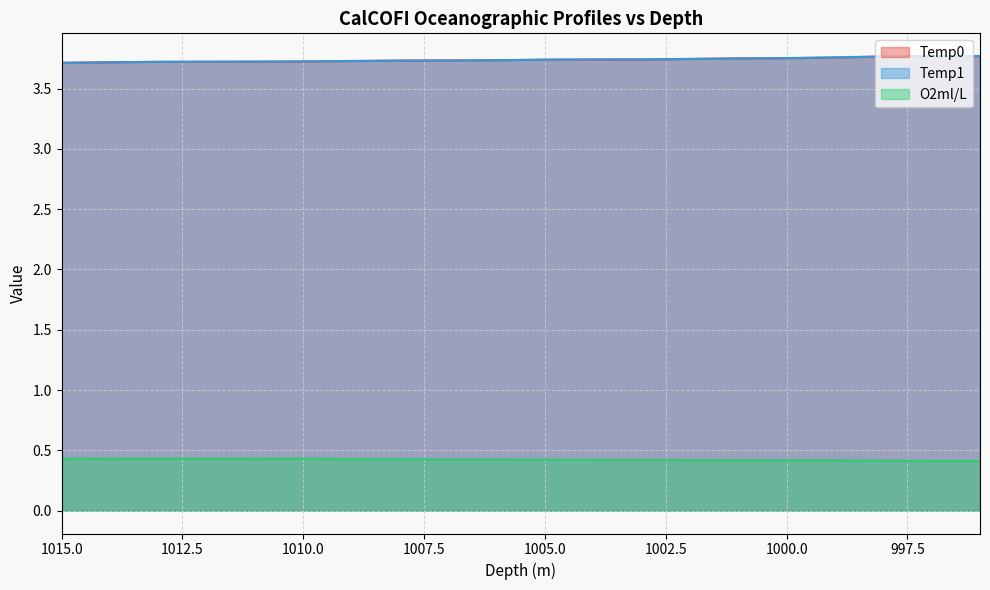

The value of O2ml/L at 1005 is 0.4. True or false?

True